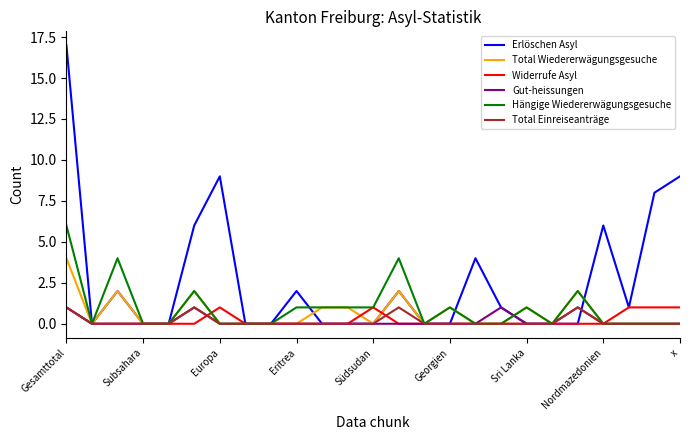

Does the chart display data point markers on the line(s)?

No